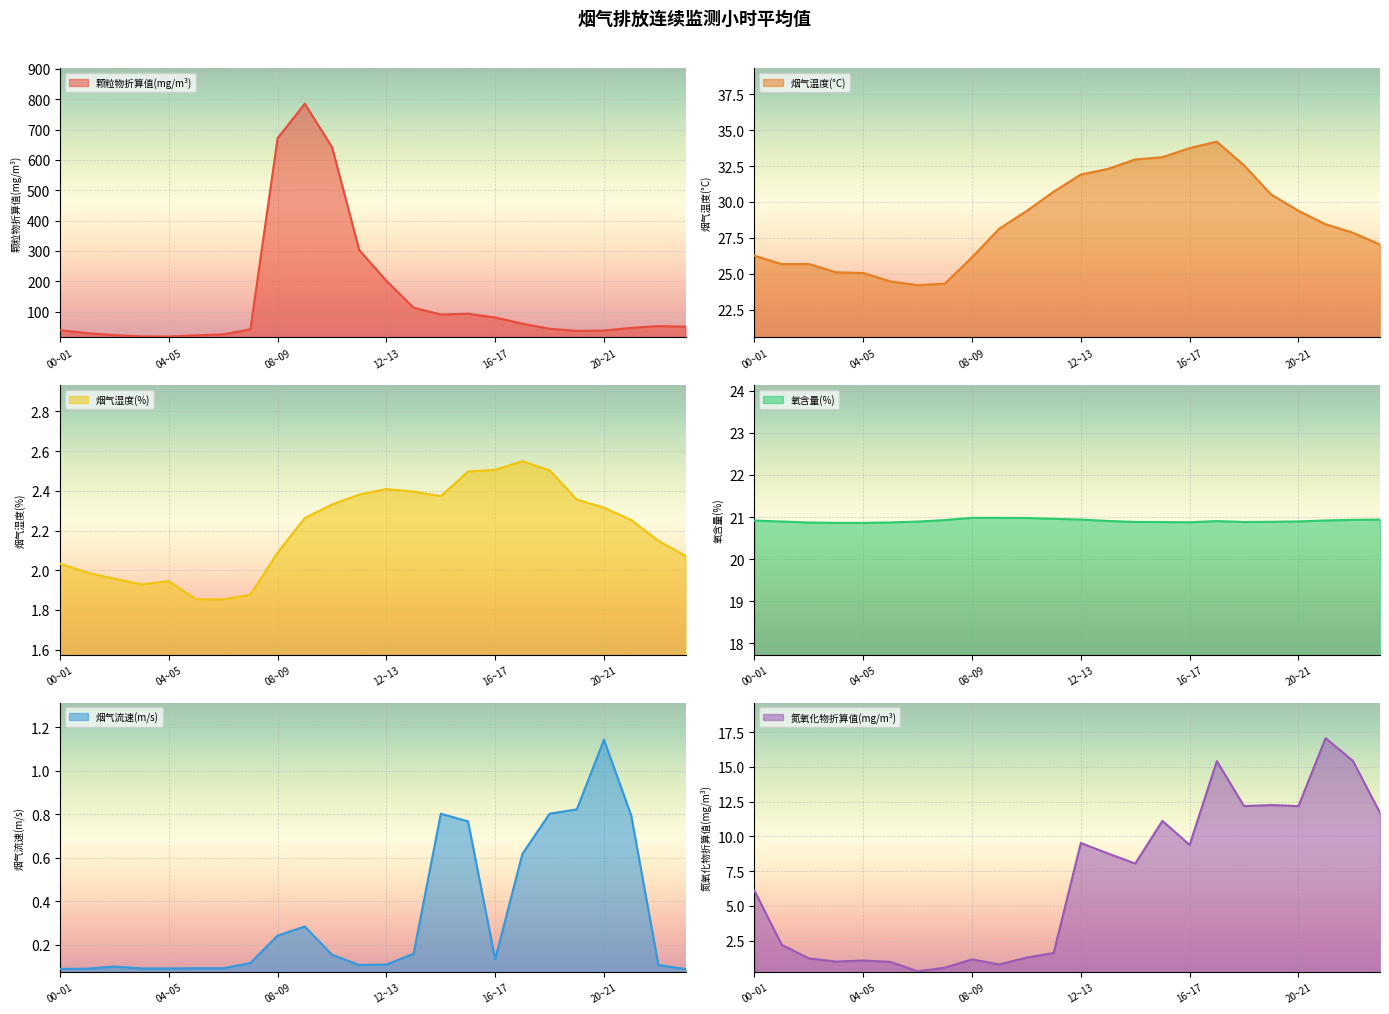

Reading left to right, list all the values displayed in this chart.

颗粒物折算值(mg/m³): 39.2	29.2	22.7	18.5	18.1	22.2	25.2	42.0	671.6	785.0	642.1	303.1	201.4	113.0	90.6	93.3	80.8	60.5	43.7	36.5	37.9	46.7	52.4	50.8
烟气温度(°C): 26.3	25.7	25.7	25.1	25.1	24.5	24.2	24.3	26.1	28.1	29.4	30.7	31.9	32.3	33.0	33.1	33.8	34.2	32.5	30.5	29.4	28.4	27.9	27.0
烟气湿度(%): 2.0	2.0	2.0	1.9	1.9	1.9	1.9	1.9	2.1	2.3	2.3	2.4	2.4	2.4	2.4	2.5	2.5	2.5	2.5	2.4	2.3	2.3	2.1	2.1
氧含量(%): 20.9	20.9	20.9	20.9	20.9	20.9	20.9	20.9	21.0	21.0	21.0	21.0	20.9	20.9	20.9	20.9	20.9	20.9	20.9	20.9	20.9	20.9	20.9	20.9
烟气流速(m/s): 0.1	0.1	0.1	0.1	0.1	0.1	0.1	0.1	0.2	0.3	0.2	0.1	0.1	0.2	0.8	0.8	0.1	0.6	0.8	0.8	1.1	0.8	0.1	0.1
氮氧化物折算值(mg/m³): 6.1	2.2	1.2	1.0	1.1	1.0	0.3	0.6	1.2	0.8	1.3	1.6	9.5	8.8	8.0	11.1	9.4	15.4	12.2	12.3	12.2	17.1	15.4	11.7